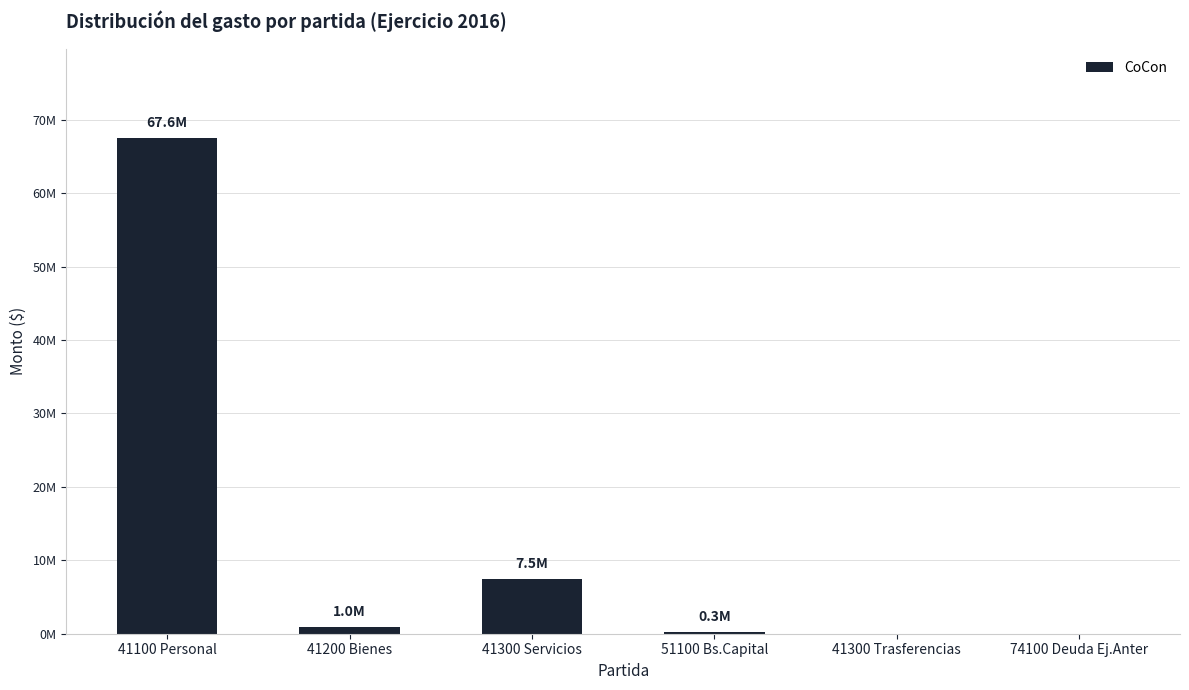

Rank the categories by value from lowest to highest.

41300 Trasferencias, 74100 Deuda Ej.Anter, 51100 Bs.Capital, 41200 Bienes, 41300 Servicios, 41100 Personal